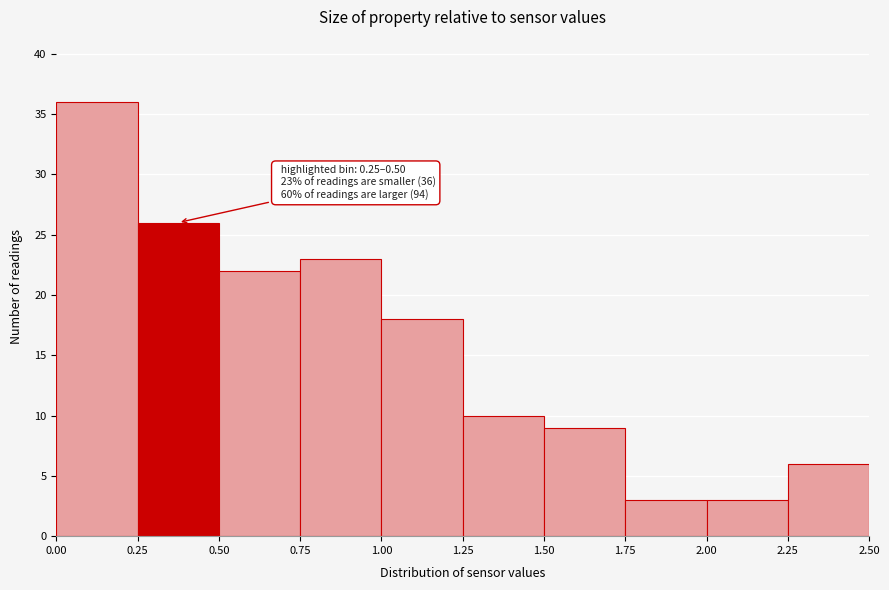

Which range on the x-axis has the tallest bar?

0.00 to 0.25